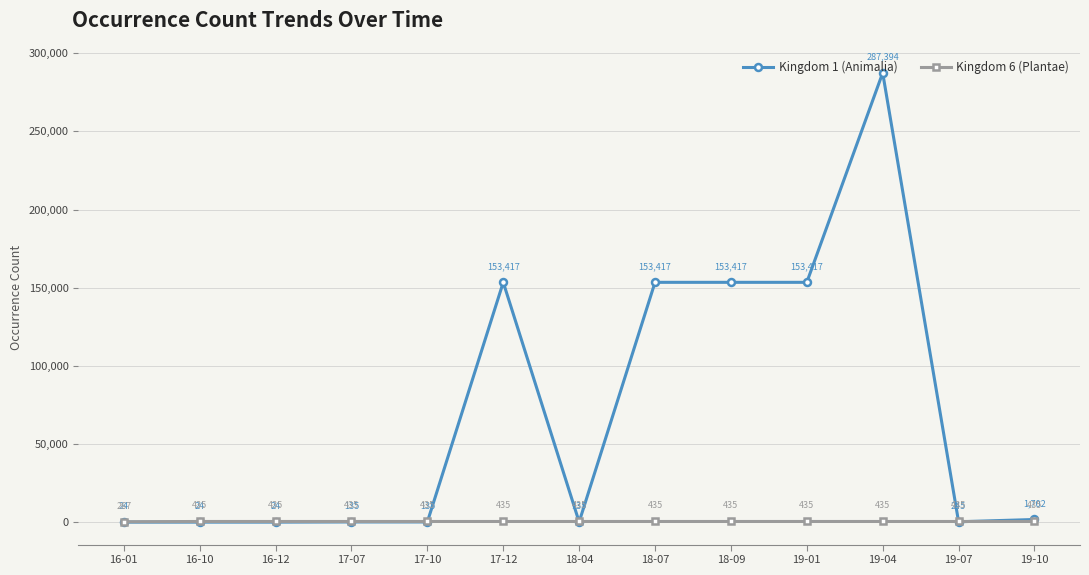

What is the label of the 12th point from the left?

19-07